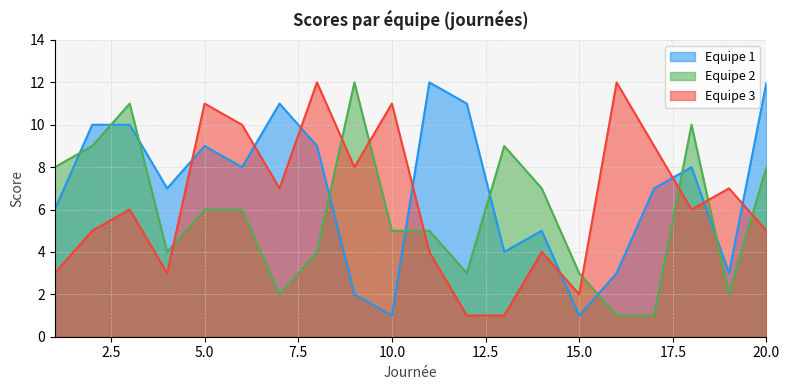

Is the value of Equipe 1 at 12 greater than the value of Equipe 2 at 12?

Yes